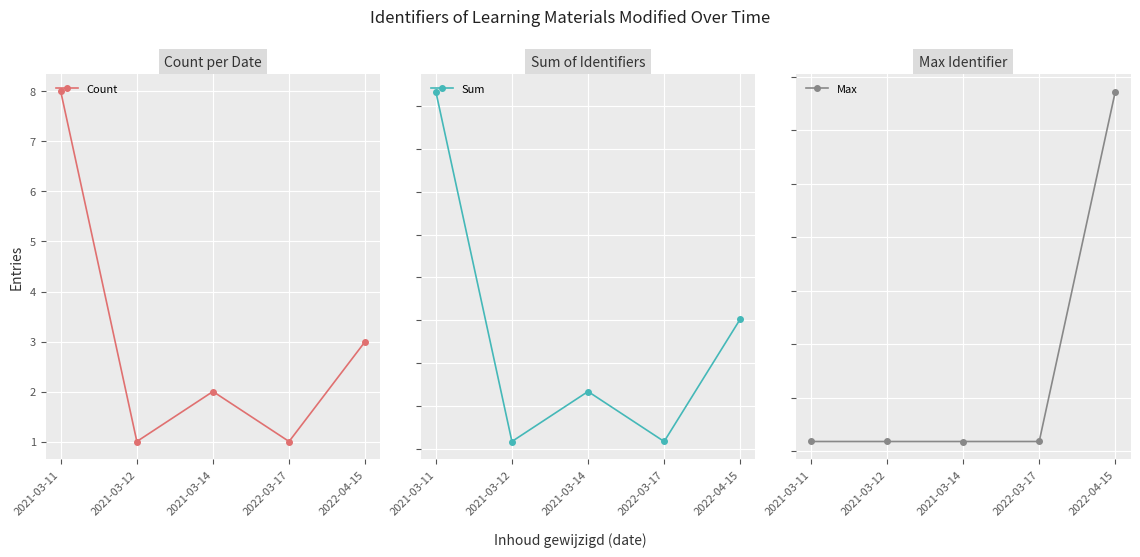

In Sum, how many points are higher than both neighbors (excluding endpoints)?

1